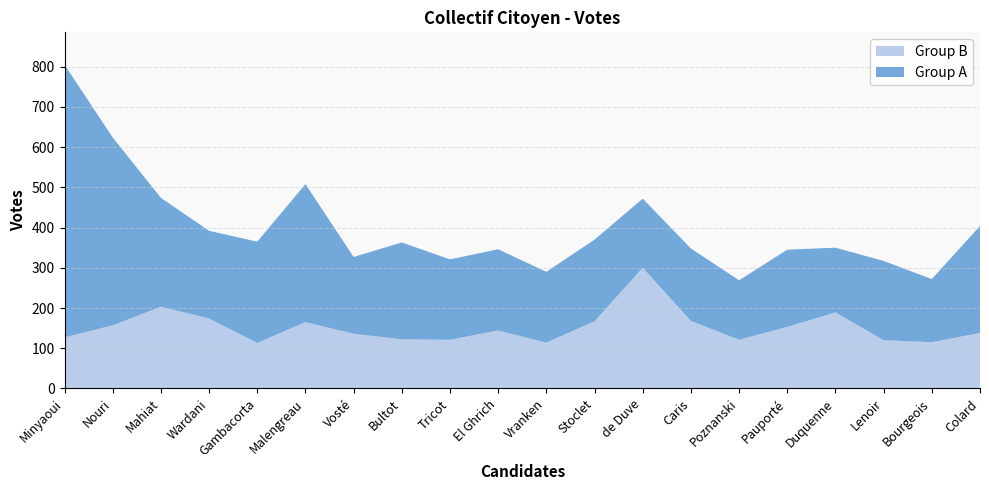

Reading right to left, list all the values displayed in this chart.

Votes_1: Colard=266	Bourgeois=157	Lenoir=197	Duquenne=161	Pauporté=192	Poznanski=148	Caris=180	de Duve=172	Stoclet=203	Vranken=176	El Ghrich=202	Tricot=200	Bultot=241	Vosté=191	Malengreau=343	Gambacorta=252	Wardani=218	Mahiat=271	Nouri=467	Minyaoui=678
Votes_2: Colard=138	Bourgeois=115	Lenoir=120	Duquenne=189	Pauporté=153	Poznanski=121	Caris=168	de Duve=300	Stoclet=167	Vranken=114	El Ghrich=144	Tricot=121	Bultot=122	Vosté=136	Malengreau=165	Gambacorta=113	Wardani=174	Mahiat=203	Nouri=157	Minyaoui=127